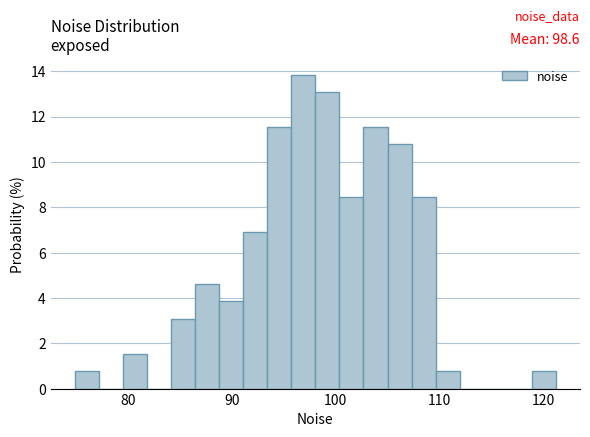

Read against the x-axis, roughly where is the centre of the tallest bar?

97